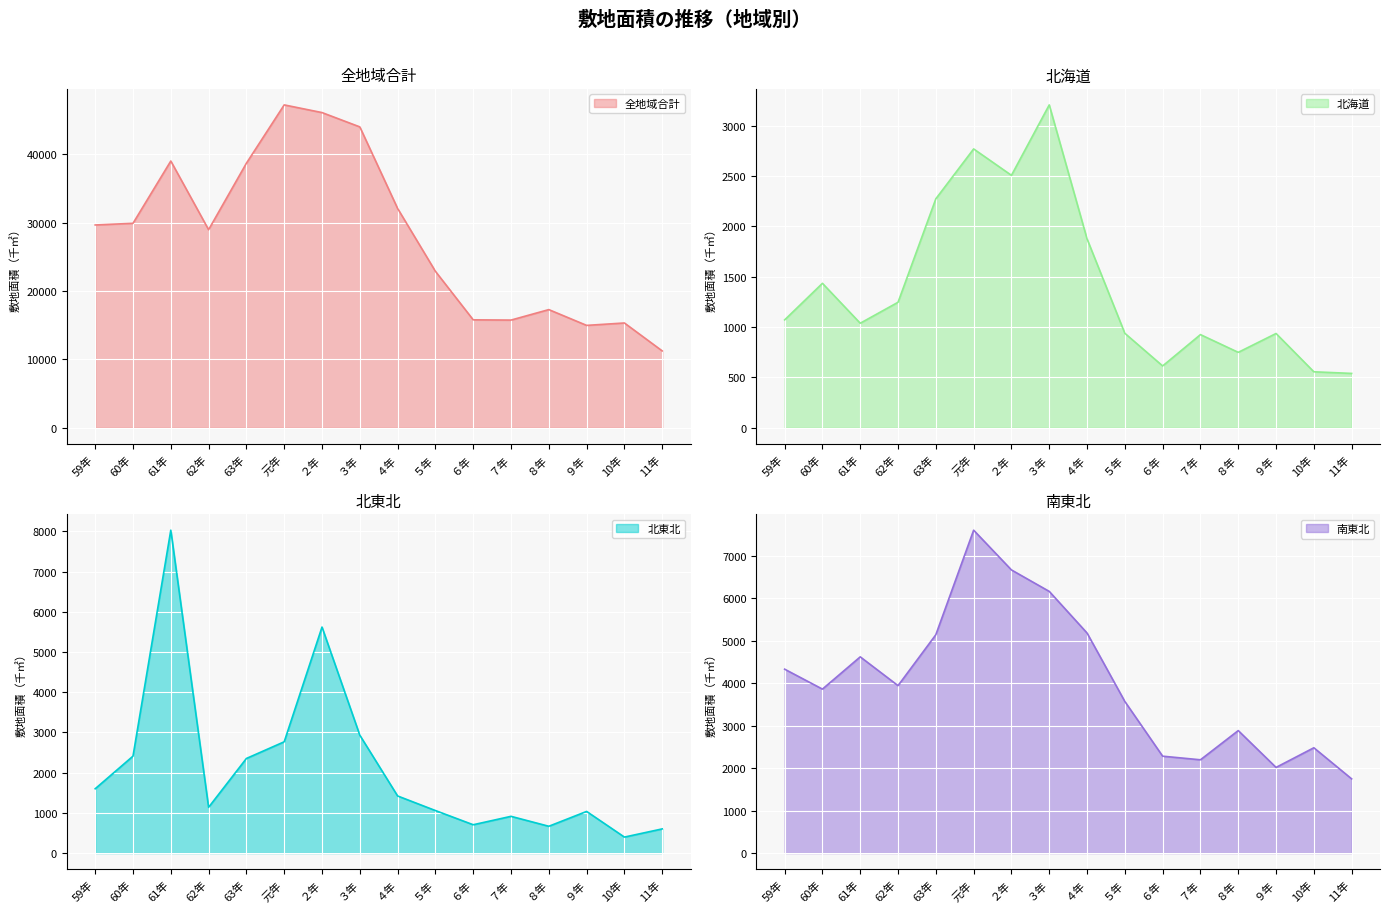

Rank the series at ６年 from lowest to highest value.

北海道, 北東北, 南東北, 全地域合計